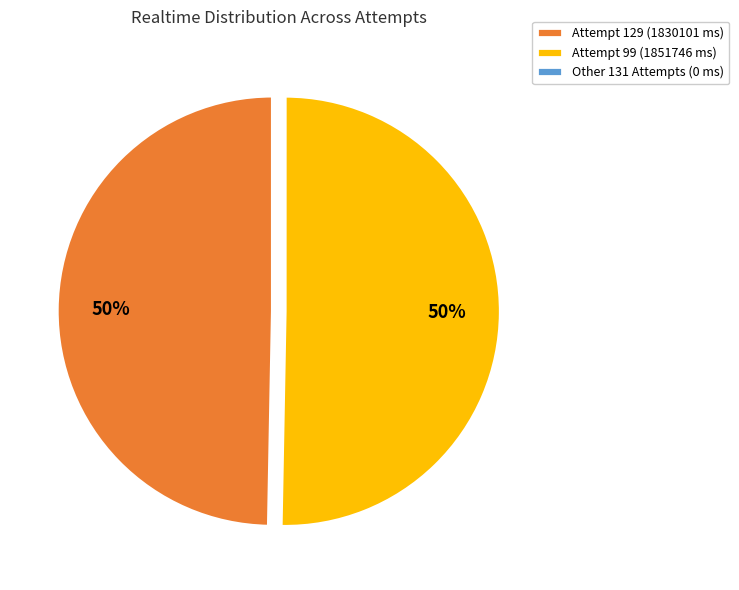

Is it true that Attempt 129 (1830101 ms) is 57% of the pie?

False